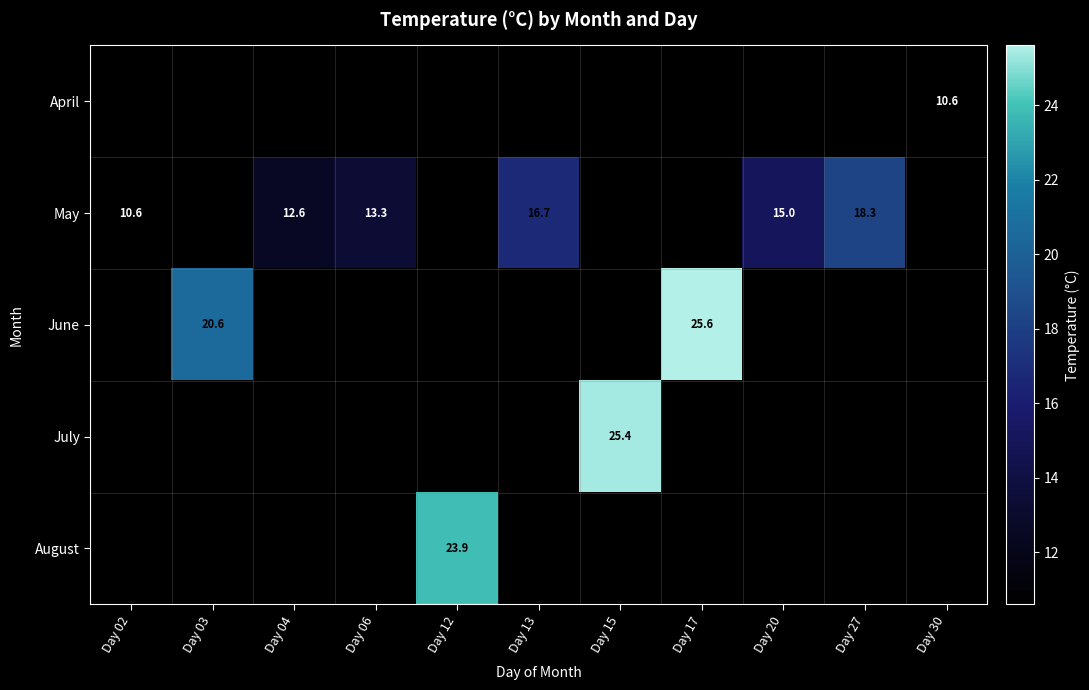

The May series shows 10.6 at Day 02. True or false?

True